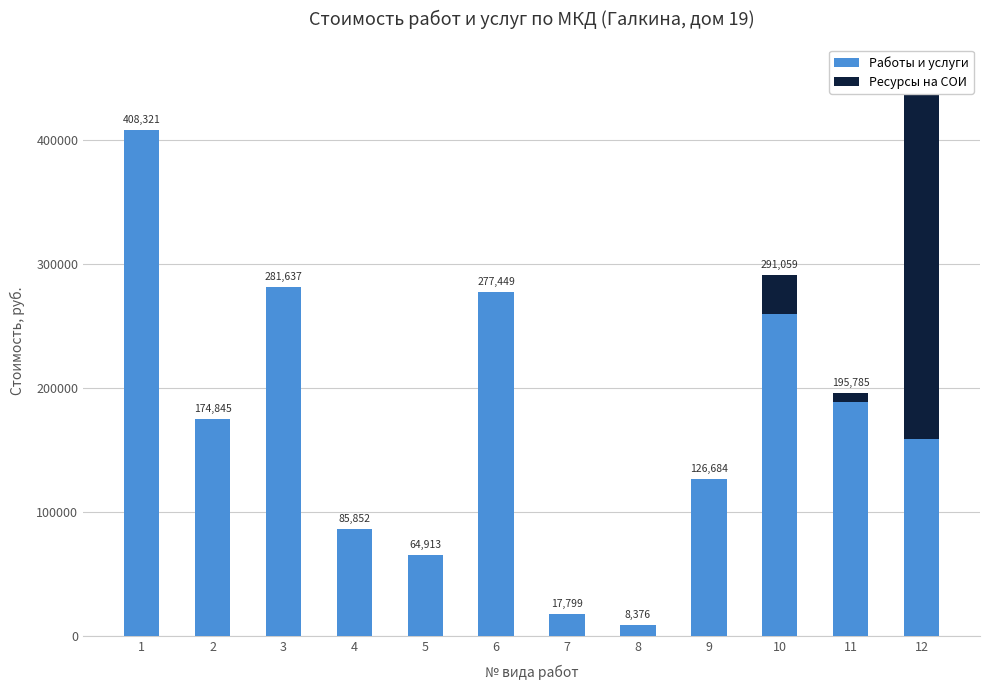

What is the sum of all Работы и услуги values?

2053119.9